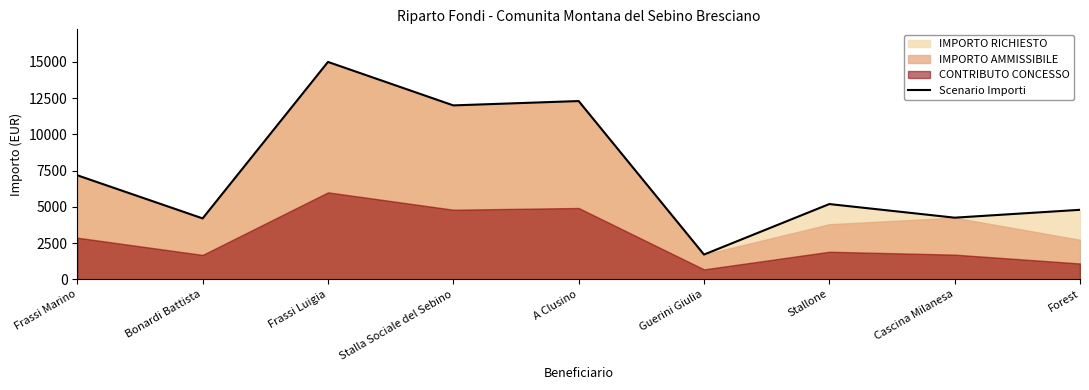

What is the ratio of the value at Bonardi Battista to the value at A Clusino?

0.3